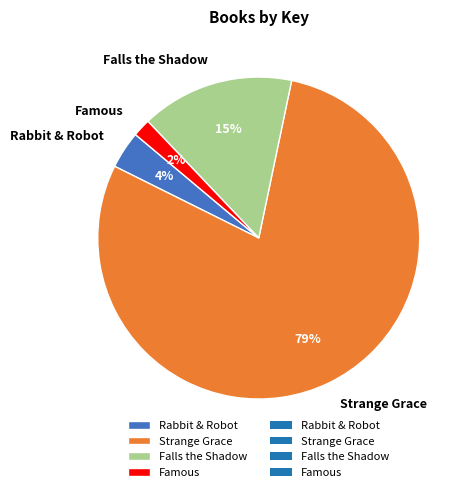

Count the number of slices in the pie.

4